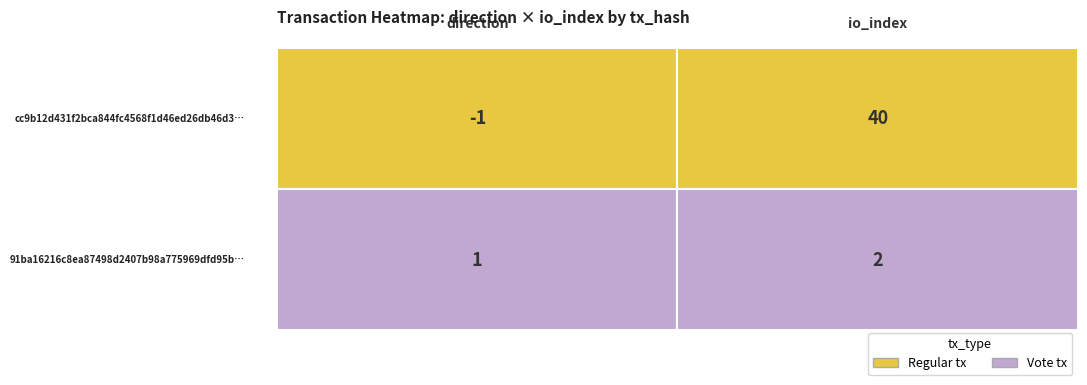

Which series changed the most between 0 and 1?

cc9b12d431f2bca844fc4568f1d46ed26db46d3